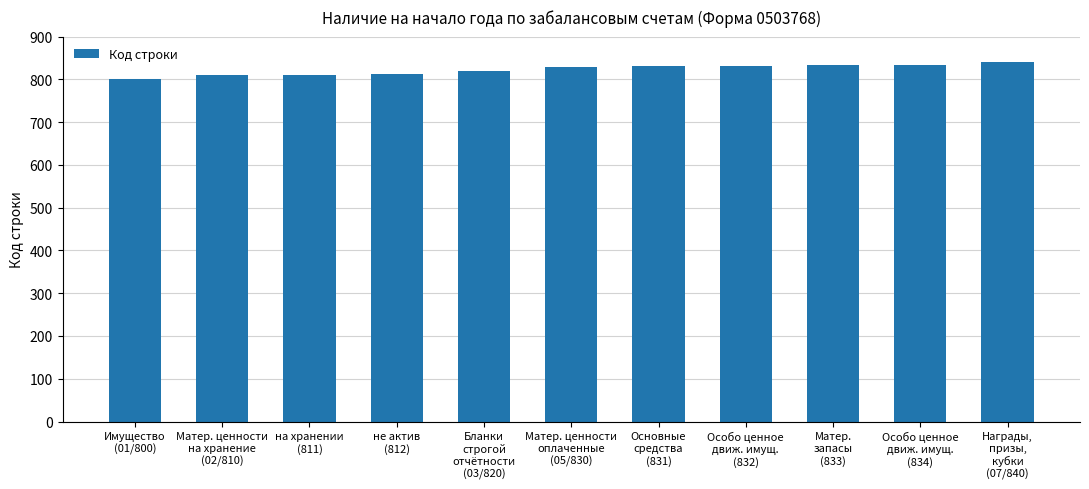

What is the ratio of the value at Основные
средства
(831) to the value at Имущество
(01/800)?

1.0